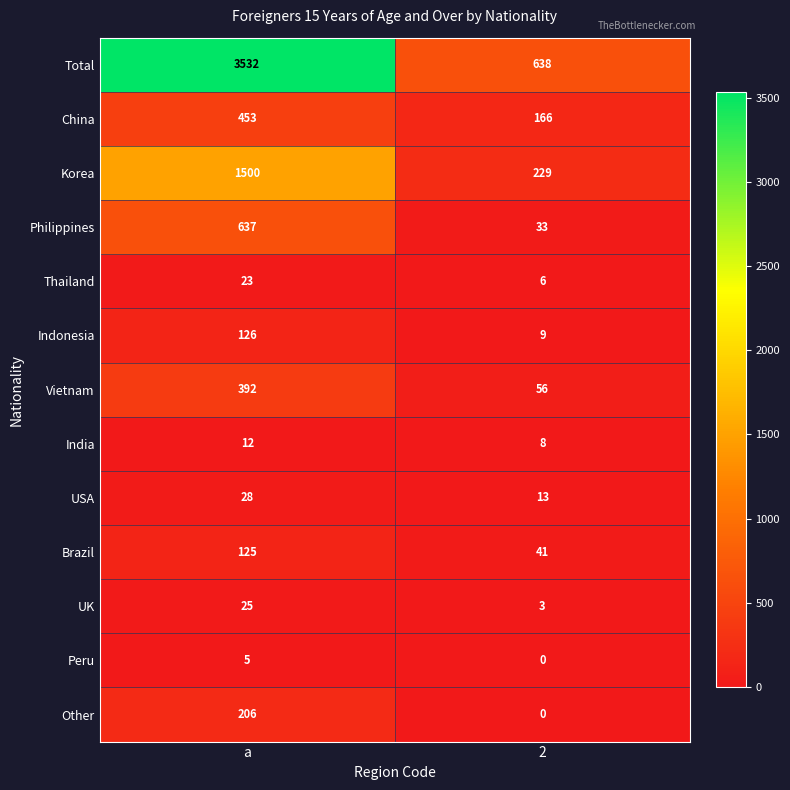

Reading left to right, extract all data points from this chart.

Total: 3532	638
China: 453	166
Korea: 1500	229
Philippines: 637	33
Thailand: 23	6
Indonesia: 126	9
Vietnam: 392	56
India: 12	8
USA: 28	13
Brazil: 125	41
UK: 25	3
Peru: 5	0
Other: 206	0